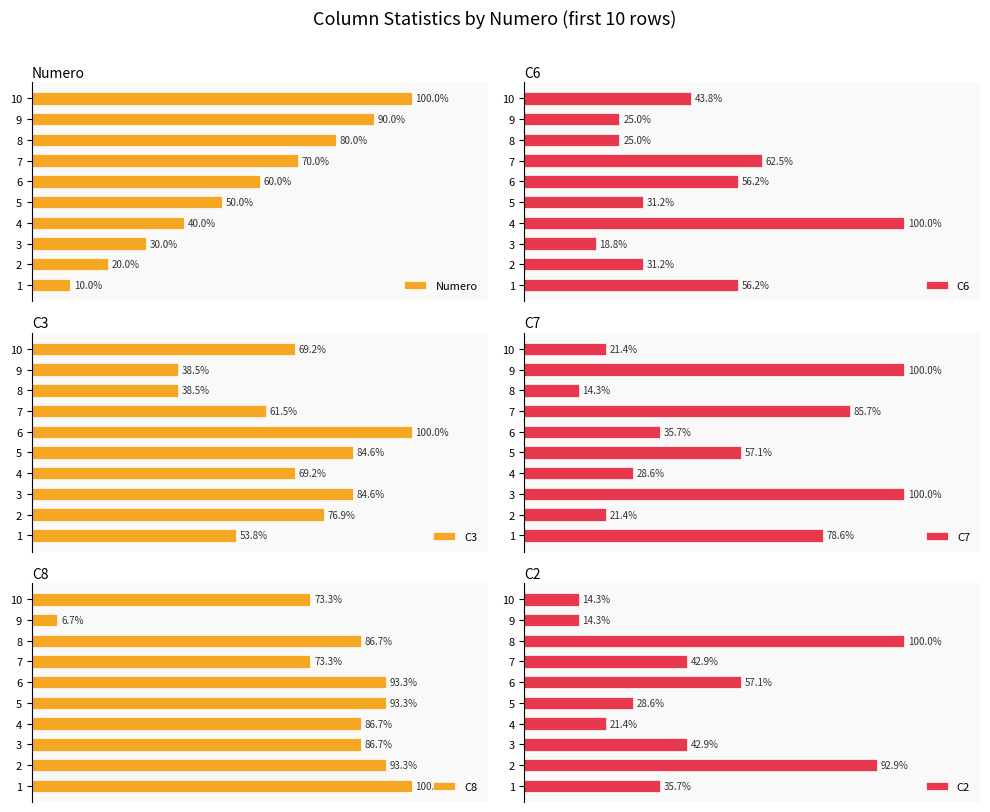

Reading left to right, list all the values displayed in this chart.

Numero: 0=10.0	1=20.0	2=30.0	3=40.0	4=50.0	5=60.0	6=70.0	7=80.0	8=90.0	9=100.0
C6: 0=56.2	1=31.2	2=18.8	3=100.0	4=31.2	5=56.2	6=62.5	7=25.0	8=25.0	9=43.8
C3: 0=53.8	1=76.9	2=84.6	3=69.2	4=84.6	5=100.0	6=61.5	7=38.5	8=38.5	9=69.2
C7: 0=78.6	1=21.4	2=100.0	3=28.6	4=57.1	5=35.7	6=85.7	7=14.3	8=100.0	9=21.4
C8: 0=100.0	1=93.3	2=86.7	3=86.7	4=93.3	5=93.3	6=73.3	7=86.7	8=6.7	9=73.3
C2: 0=35.7	1=92.9	2=42.9	3=21.4	4=28.6	5=57.1	6=42.9	7=100.0	8=14.3	9=14.3